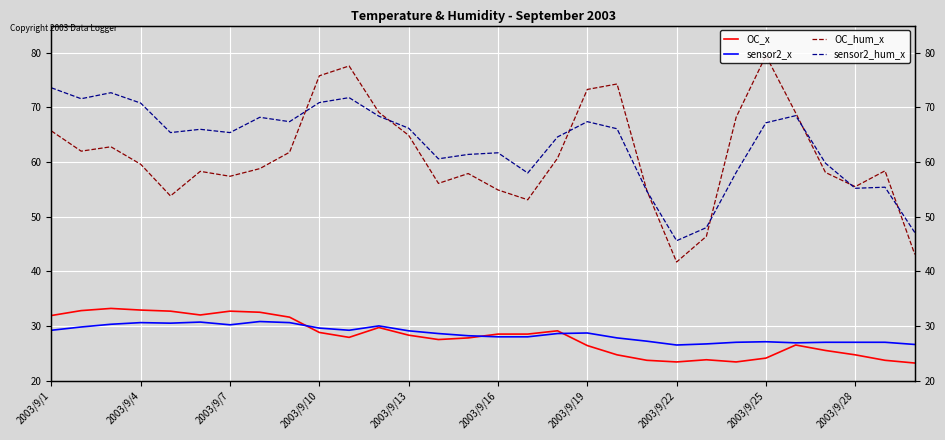

Is the value of sensor2_hum_x at 10 greater than the value of OC_hum_x at 2003/9/10?

Yes